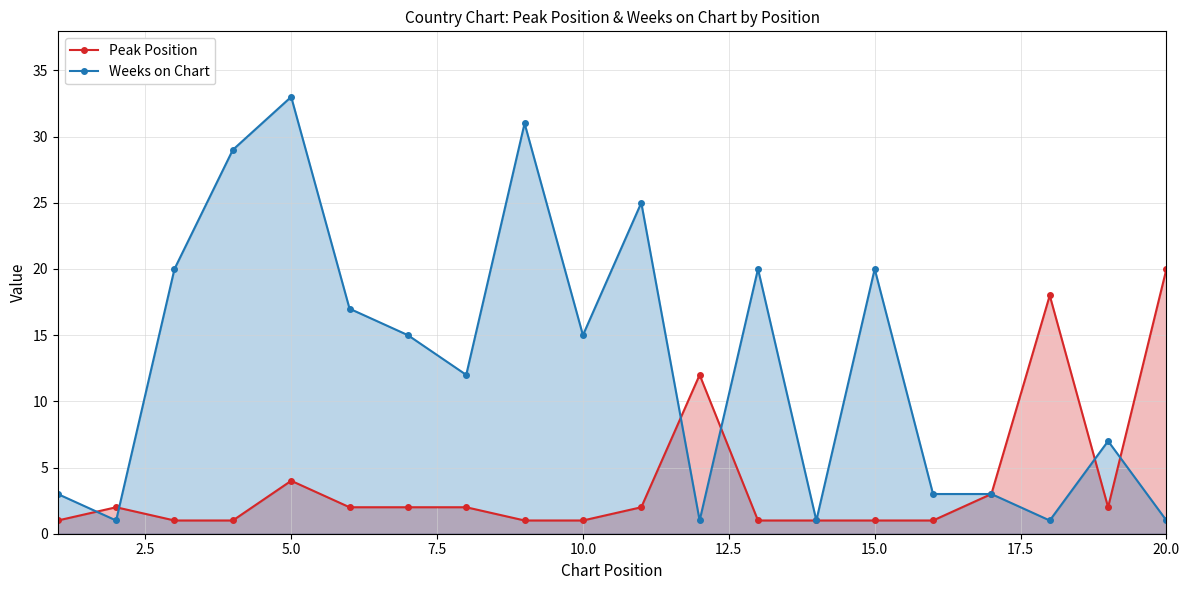

True or false: Weeks on Chart has more than 0 points higher than both neighbors.

True